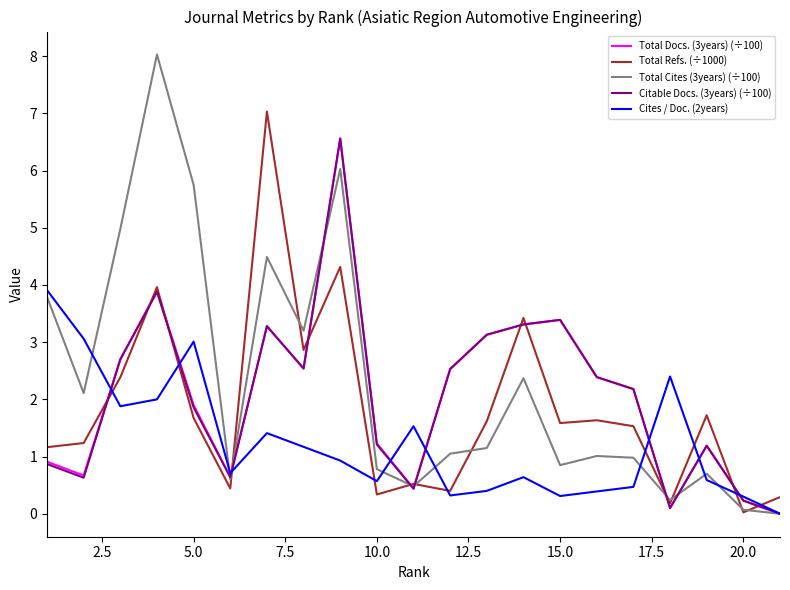

Is this an area chart (filled region under the line)?

No